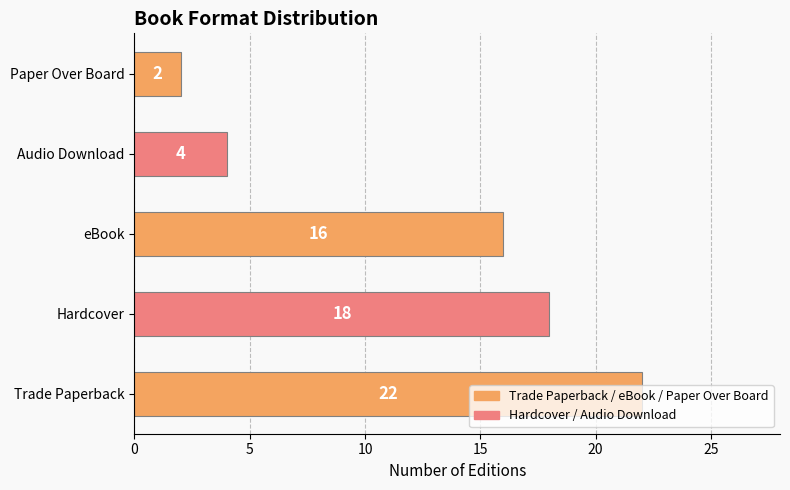

How many bars are there in total?

5